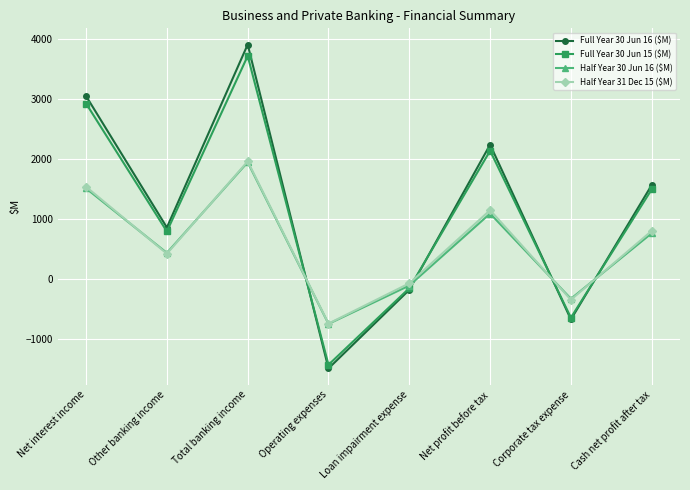

Reading left to right, transcribe all the data shown in this chart.

Full Year 30 Jun 16 ($M): 3049	859	3908	-1489	-179	2240	-673	1567
Full Year 30 Jun 15 ($M): 2925	793	3718	-1428	-152	2138	-643	1495
Half Year 30 Jun 16 ($M): 1511	436	1947	-747	-108	1092	-328	764
Half Year 31 Dec 15 ($M): 1538	423	1961	-742	-71	1148	-345	803